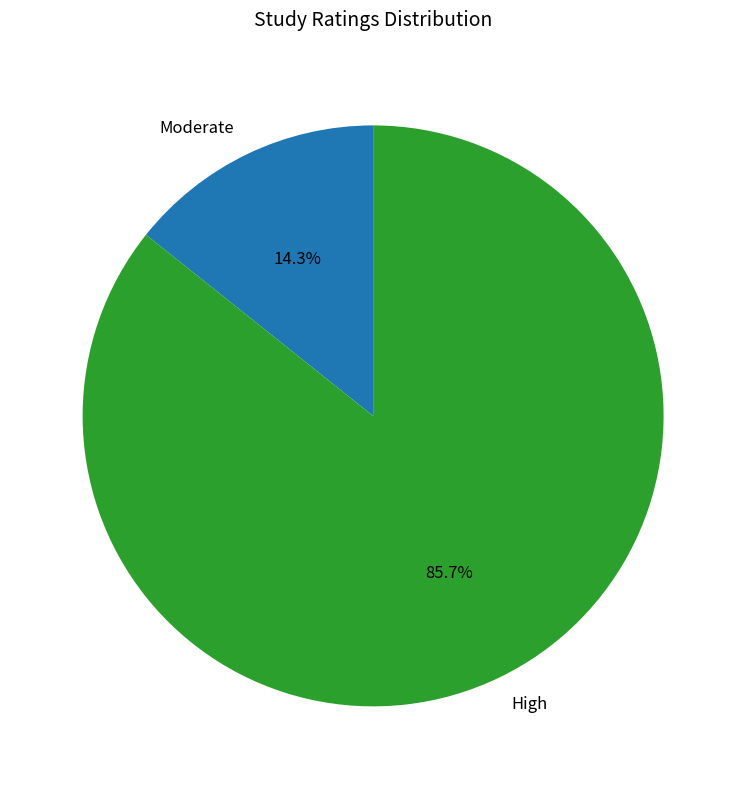

Rank the categories by value from highest to lowest.

High, Moderate